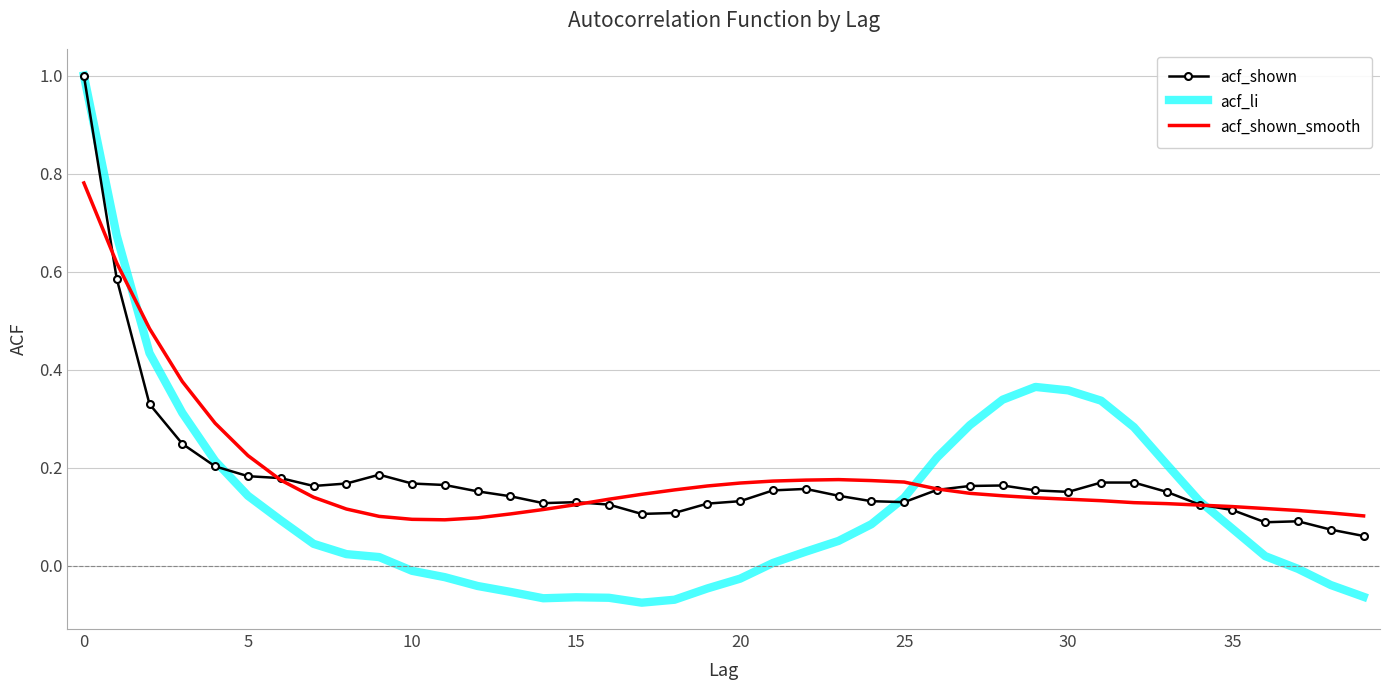

What are all the series names shown in the legend?

acf_shown, acf_li, acf_shown_smooth